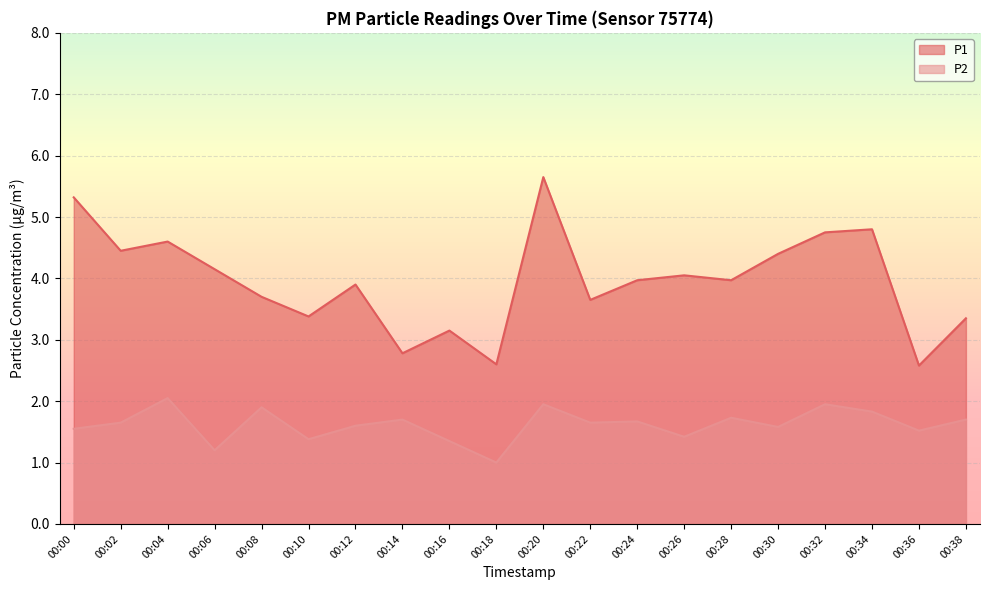

What is the difference between the maximum and minimum values in the P2 series?

1.0